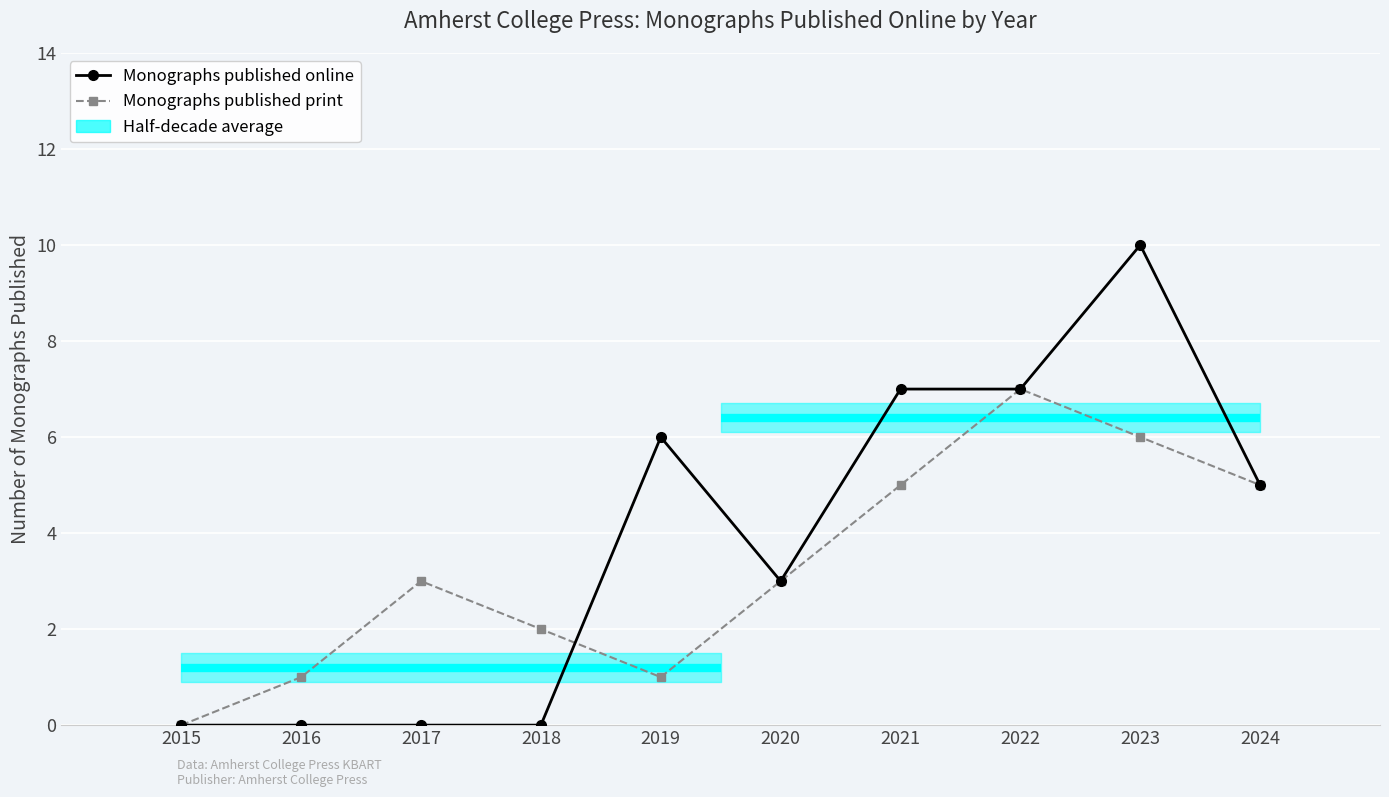

How many Monographs published online values are between 0 and 7?

9